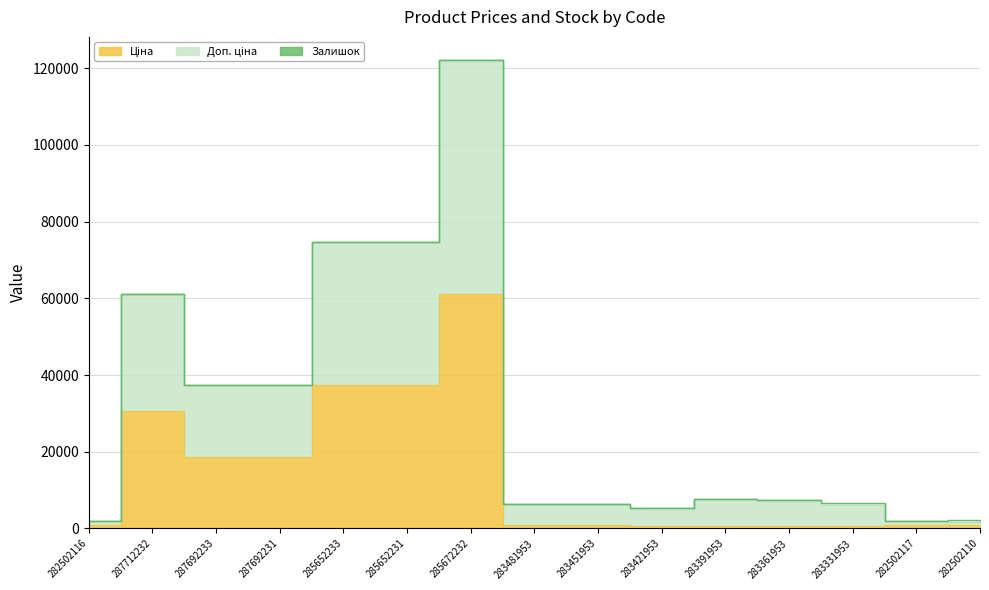

List the labels in order of Доп. ціна value, largest first.

285672232, 285652233, 285652231, 287712232, 287692233, 287692231, 283391953, 283361953, 283451953, 283331953, 283481953, 283421953, 282502116, 282502117, 282502110